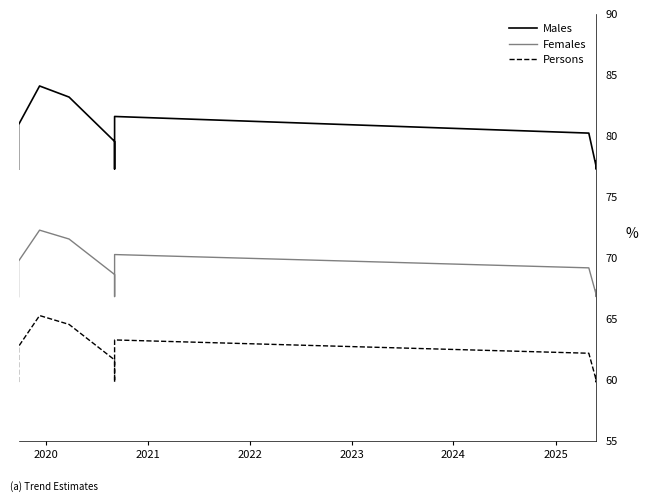

True or false: Males has more than 1 points higher than both neighbors.

True